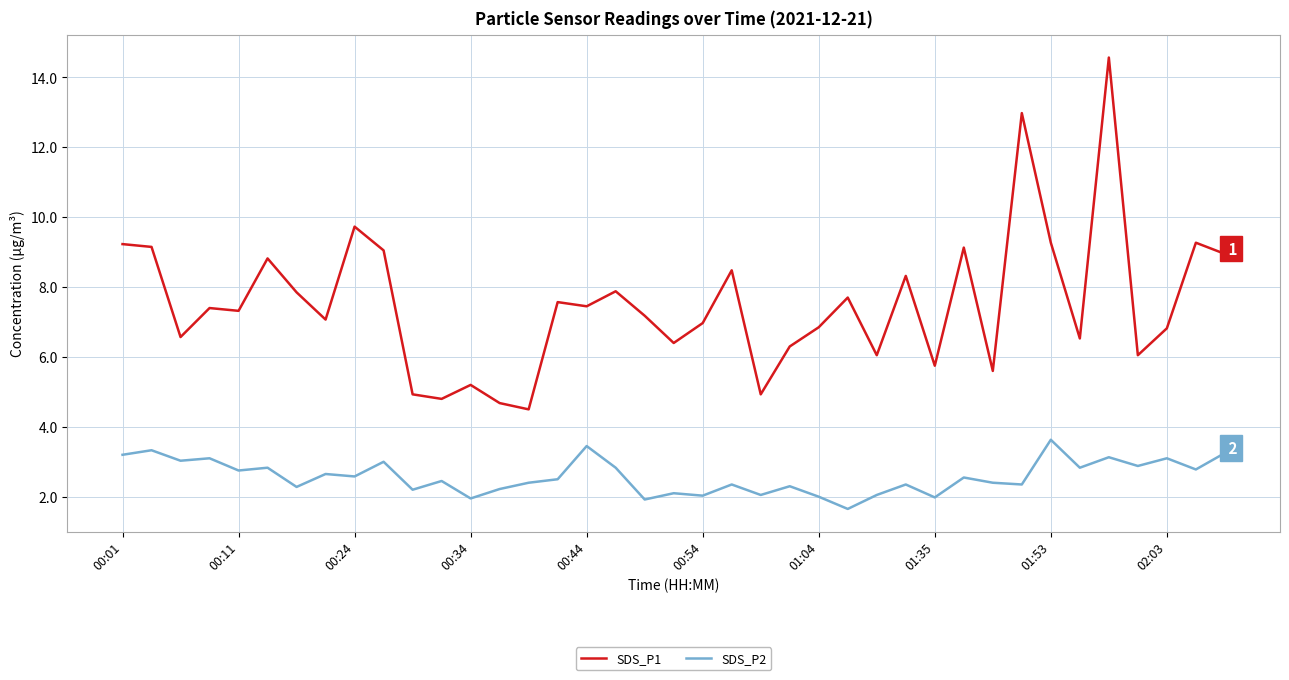

Which series has the largest total across all categories?

SDS_P1